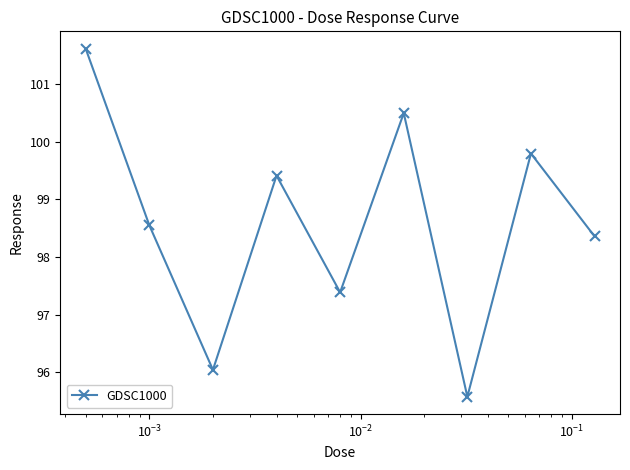

How many interior local valleys (lower than both neighbors) does the data have?

3